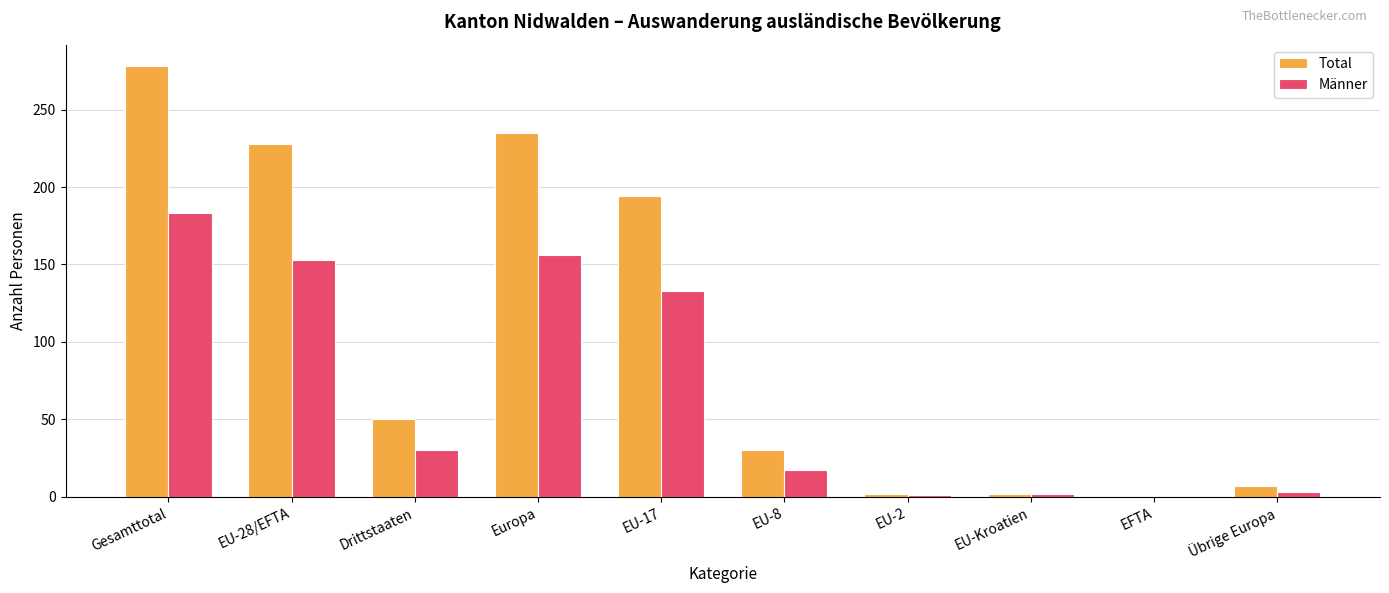

What is the spread (max minus min) of values at Übrige Europa?

4